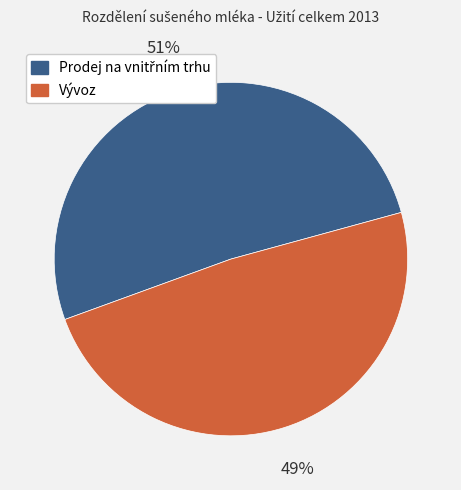

How many slices are in this pie chart?

2